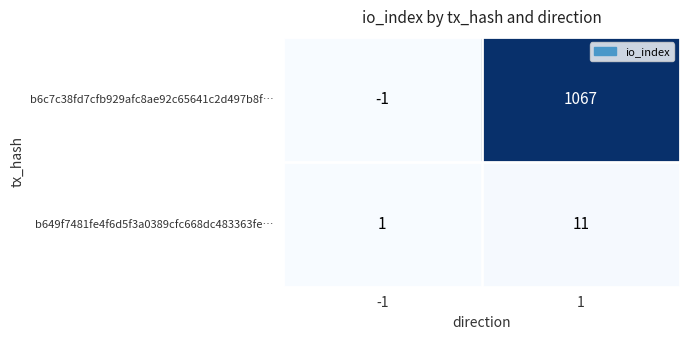

Reading left to right, transcribe all the data shown in this chart.

b6c7c38fd7cfb929afc8ae92c65641c2d497b8f…: -1	1067
b649f7481fe4f6d5f3a0389cfc668dc483363fe…: 1	11